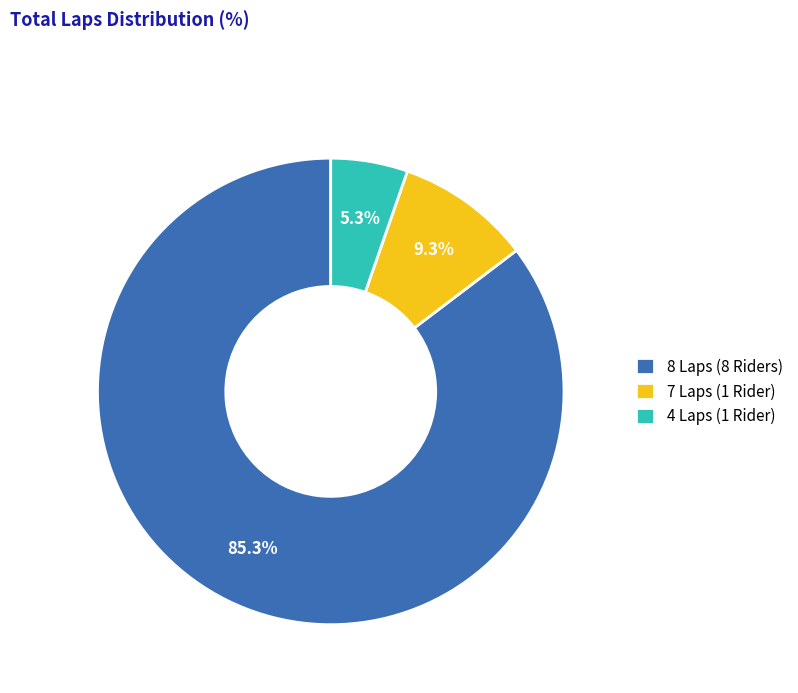

To the nearest percent, what is the difference between the largest and smallest slice percentages?

80%